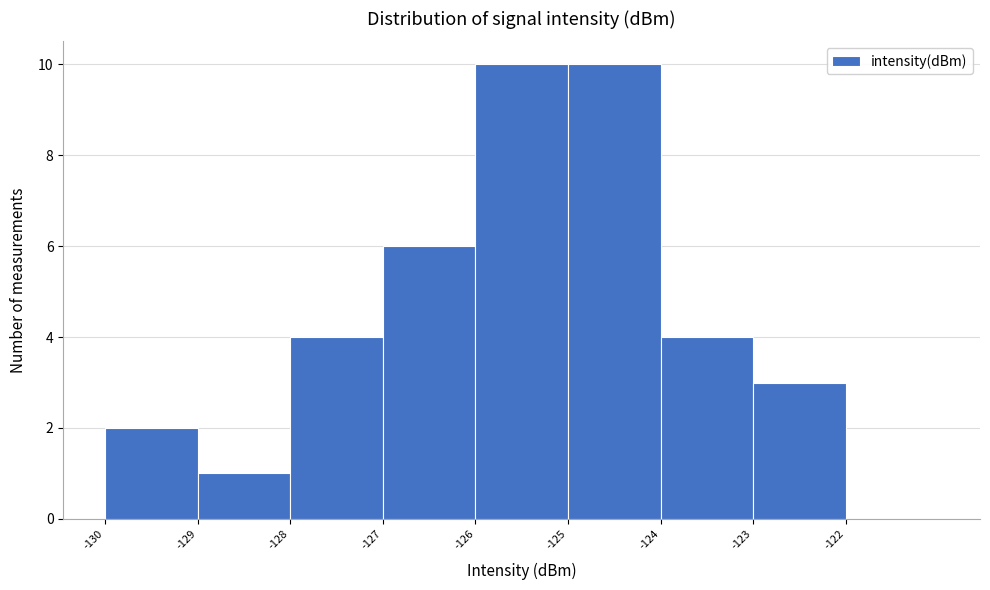

Reading left to right, what are all the values shown in this chart?

-130=2	-129=1	-128=4	-127=6	-126=10	-125=10	-124=4	-123=3	-122=0